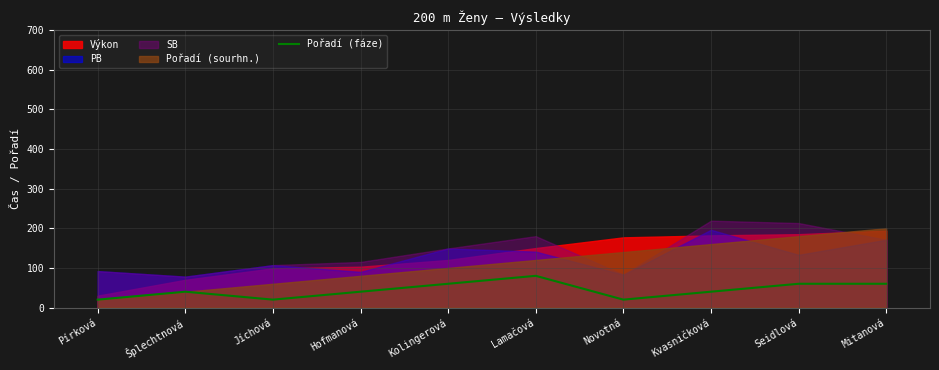

At which label does Pořadí (fáze) reach its peak?

Lamačová